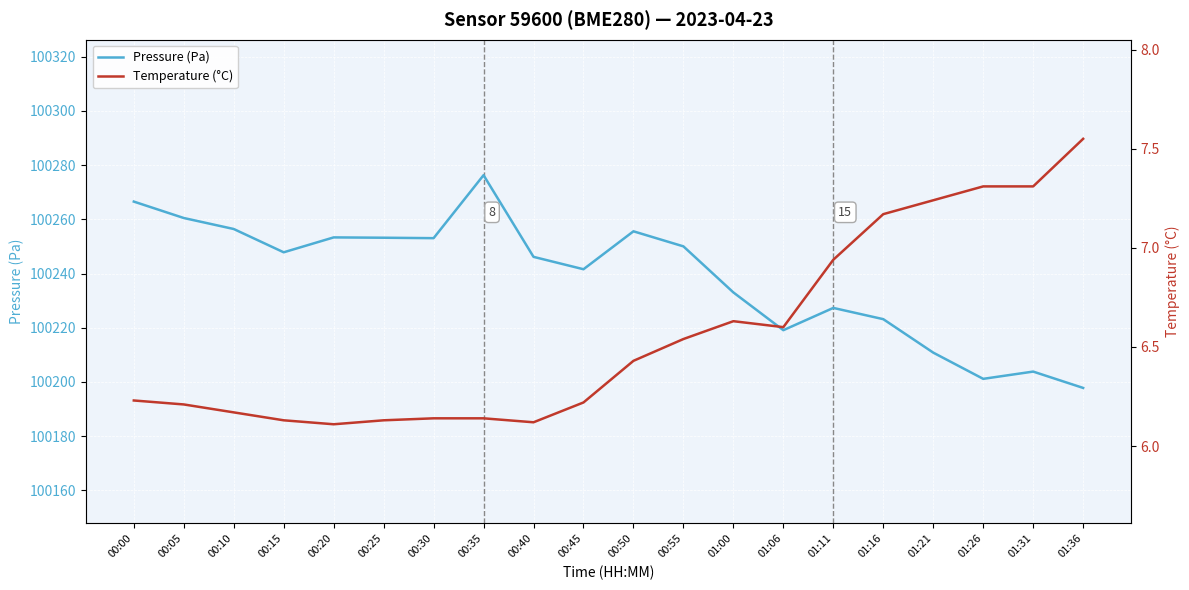

True or false: Temperature (°C) and Pressure (Pa) cross at least once.

False